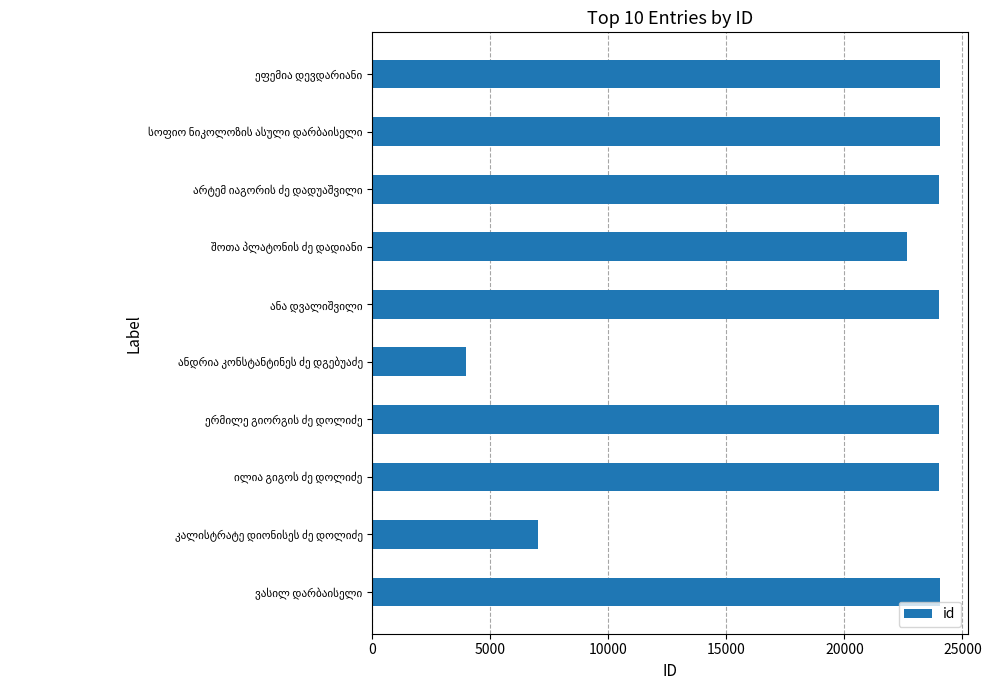

What is the maximum value shown in the chart?

24036